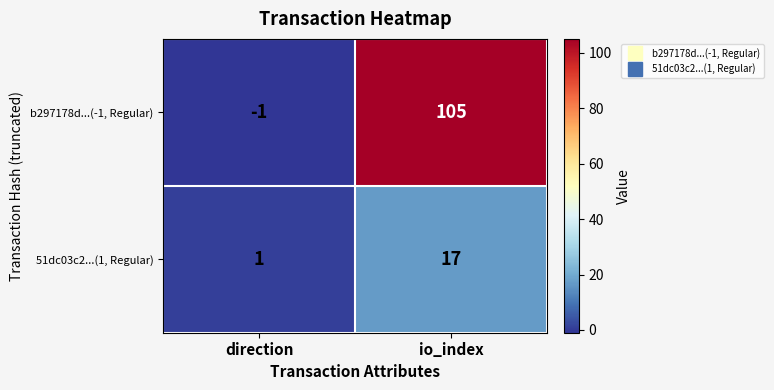

At which category is the sum across all series the highest?

io_index